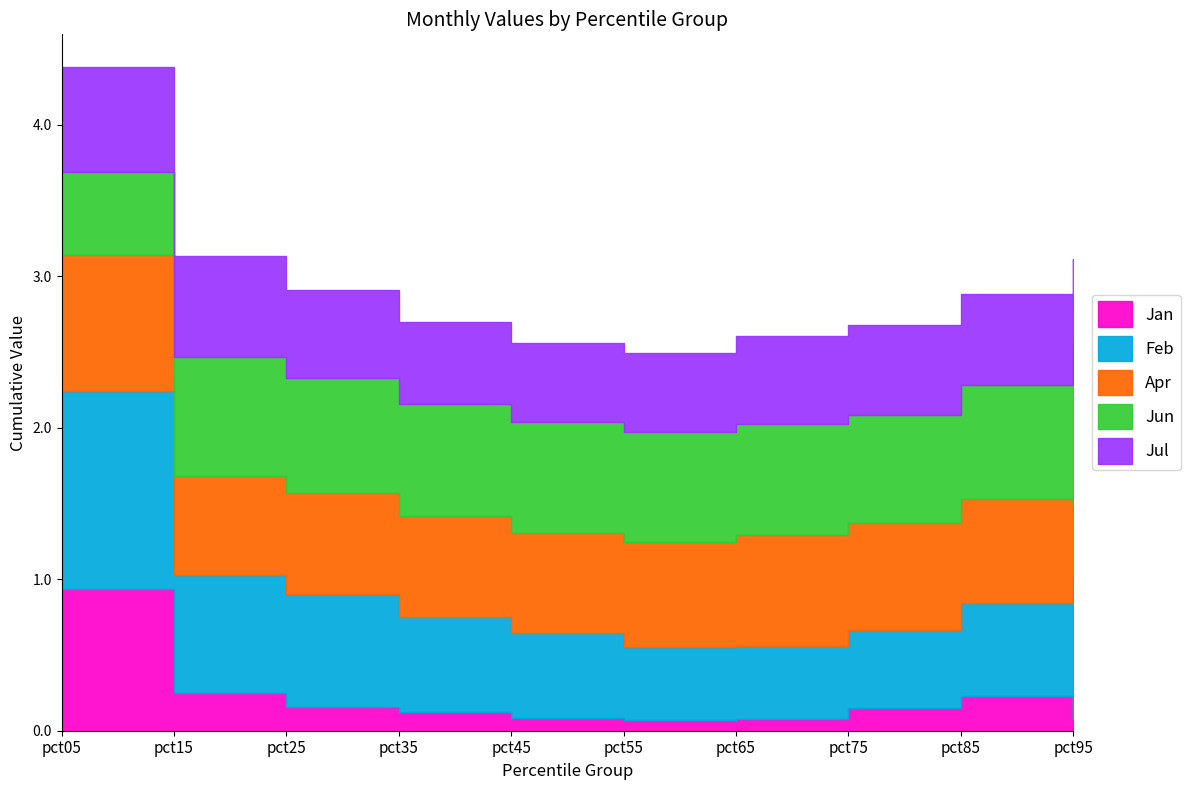

What is the value of the Apr point at the 8th from the left?

0.7